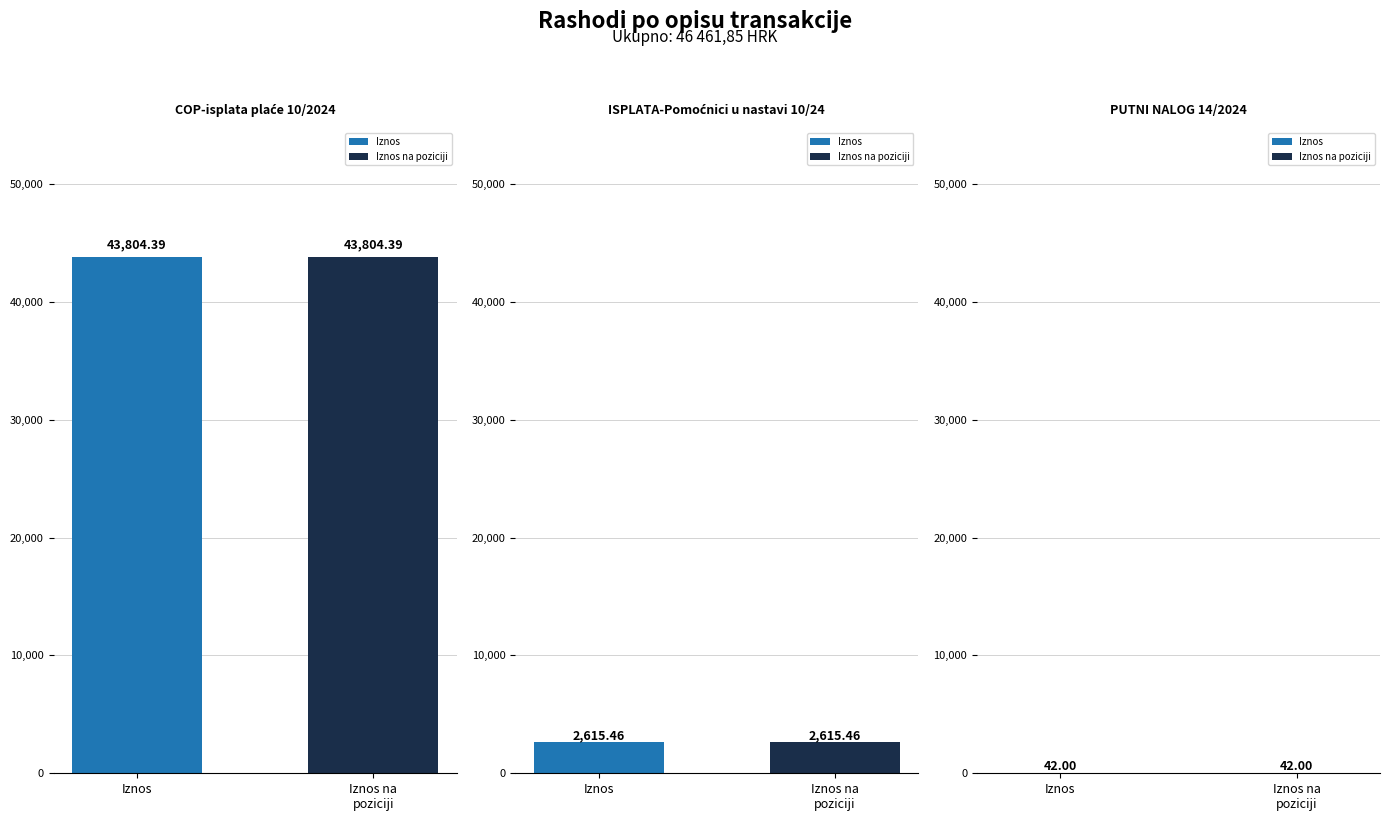

Count the number of data series in this chart.

2